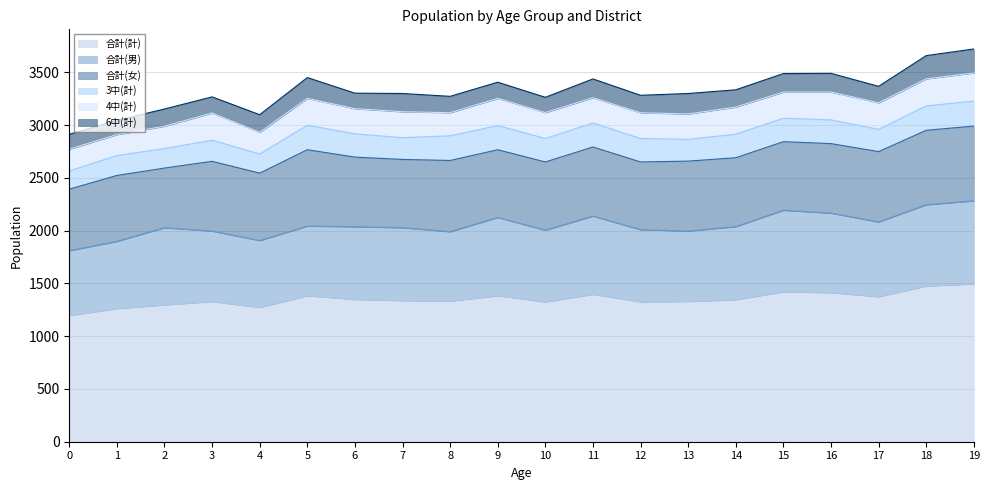

Rank the series by their maximum value, from lowest to highest.

6中(計), 3中(計), 4中(計), 合計(女), 合計(男), 合計(計)